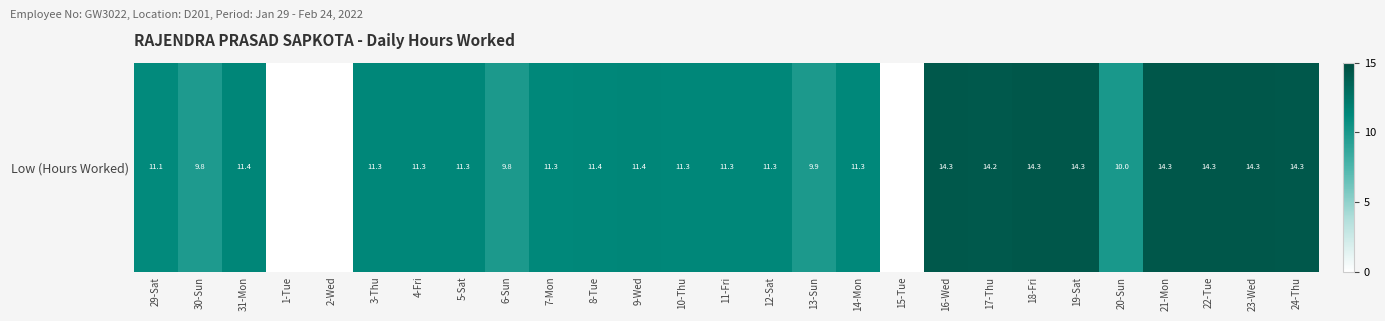

At which category does the chart reach its peak across all series?

22-Tue